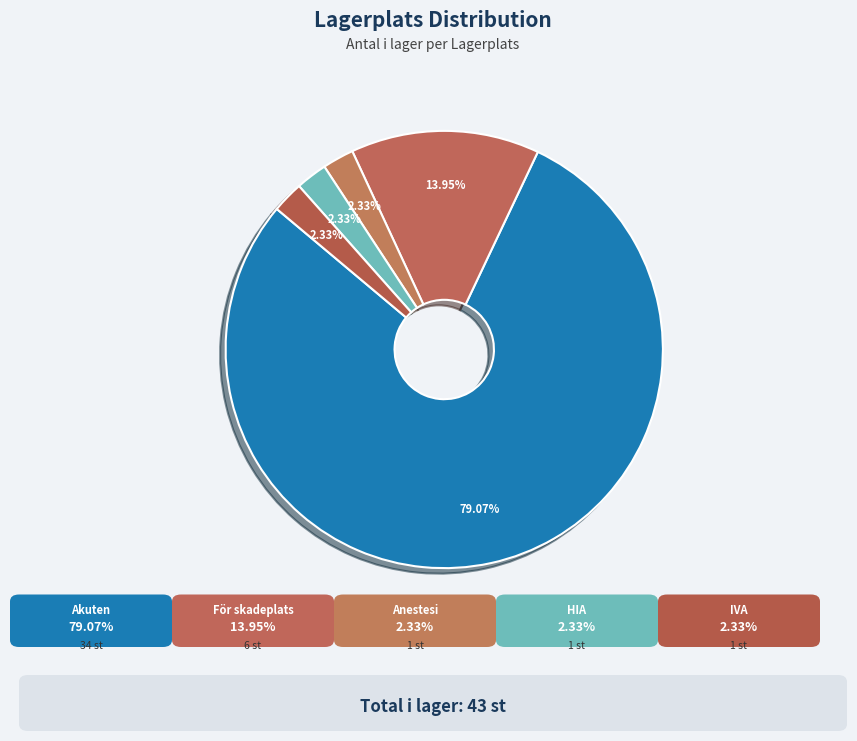

What is the majority slice?

Akuten